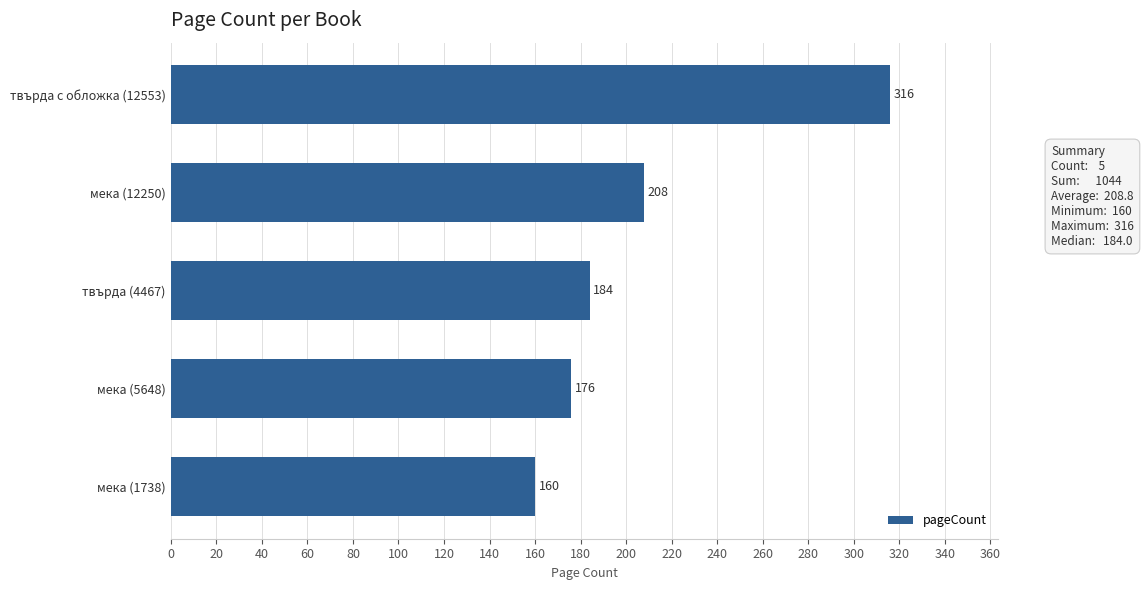

What is the label of the 4th bar from the top?

мека (5648)